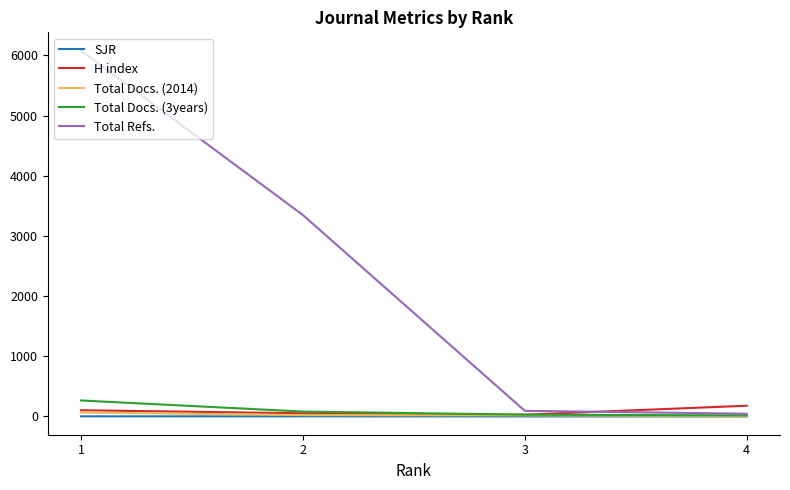

At 1, list the series in order from largest to smallest.

Total Refs., Total Docs. (3years), H index, Total Docs. (2014), SJR